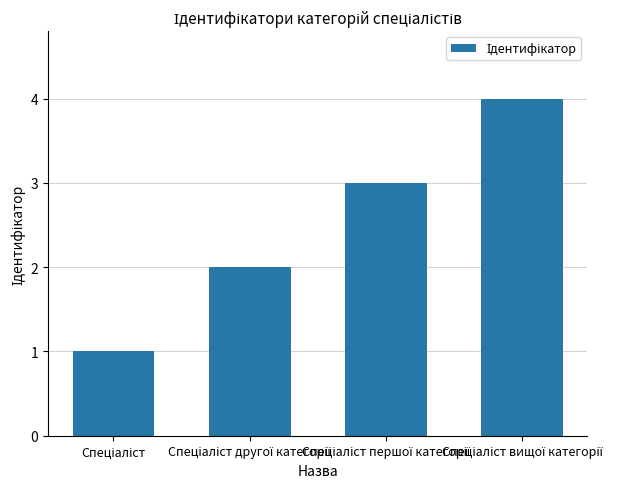

What is the difference between the maximum and minimum values?

3